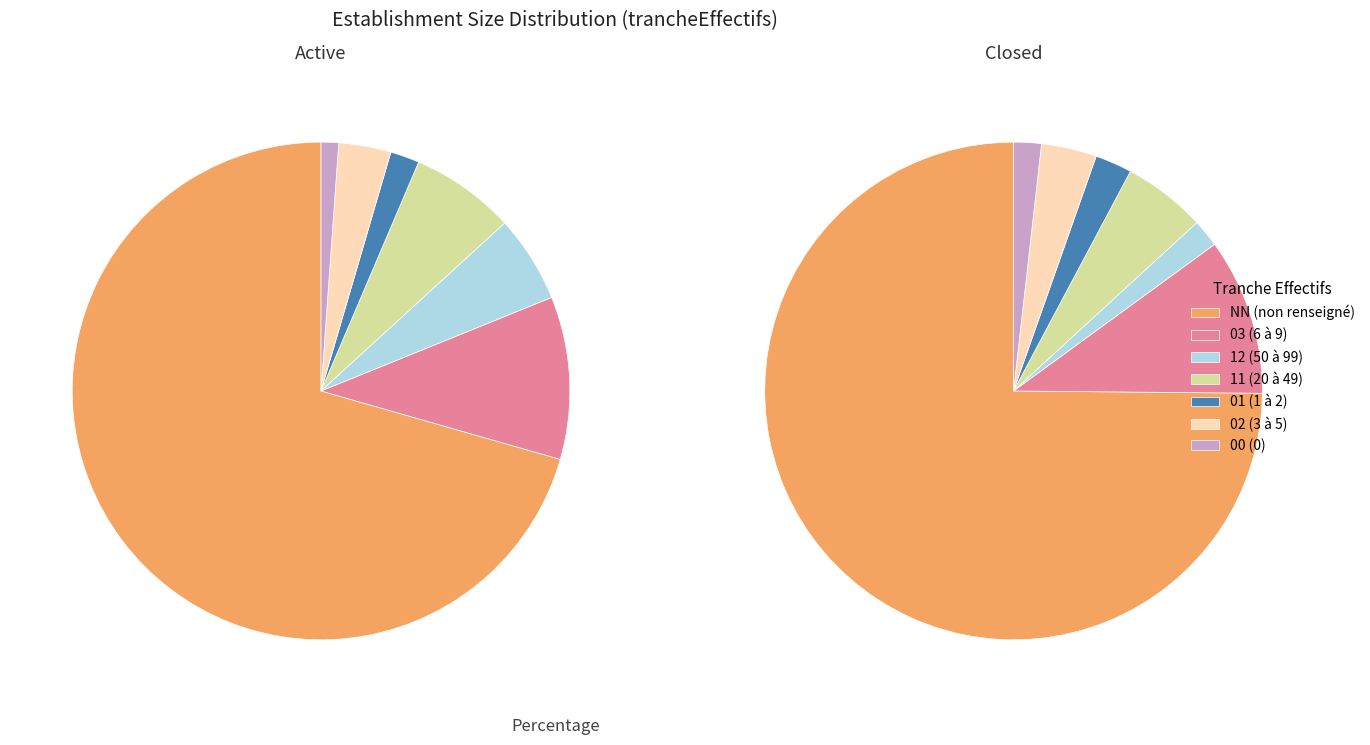

What percentage is NOT represented by 12?

95.8%